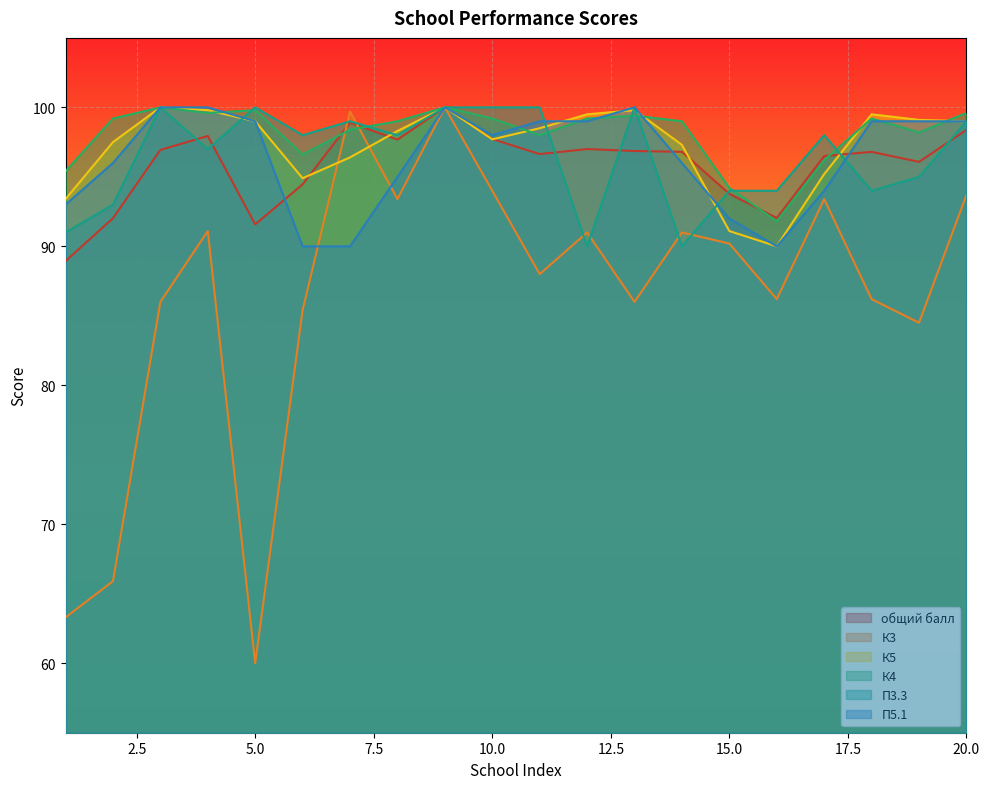

How many series are shown in this chart?

6